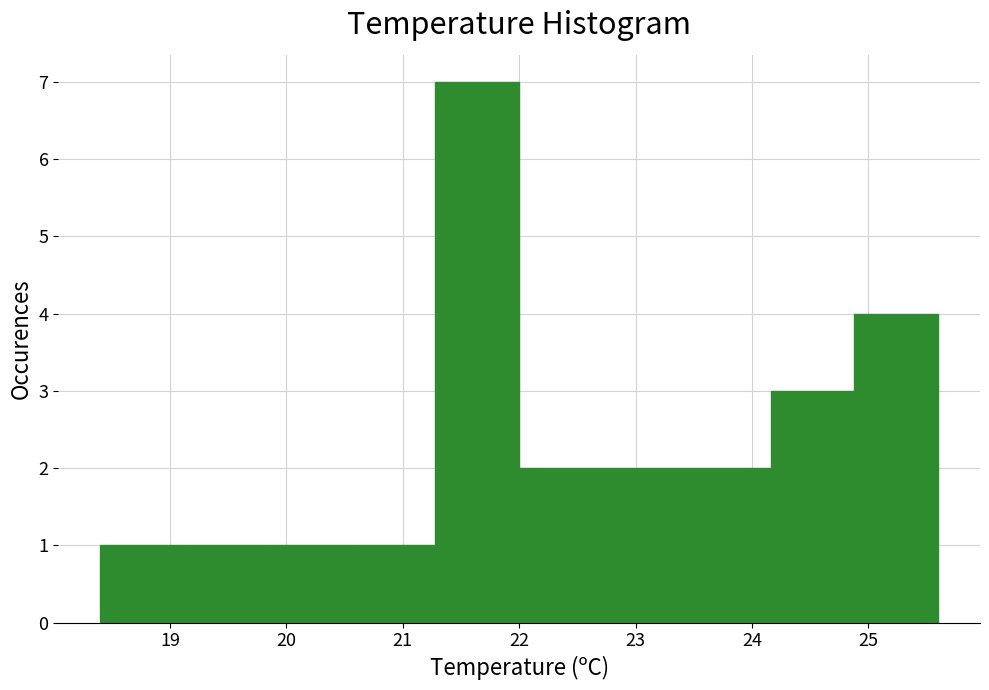

Which range on the x-axis has the tallest bar?

21.28 to 22.00